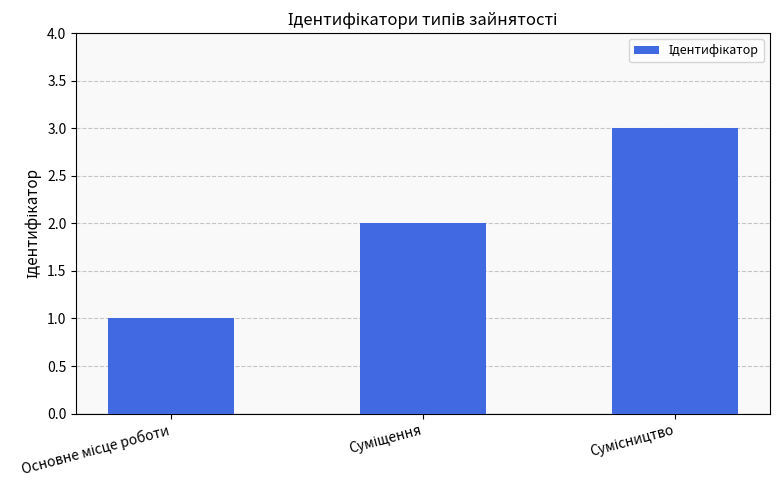

Reading left to right, list all the values displayed in this chart.

1	2	3